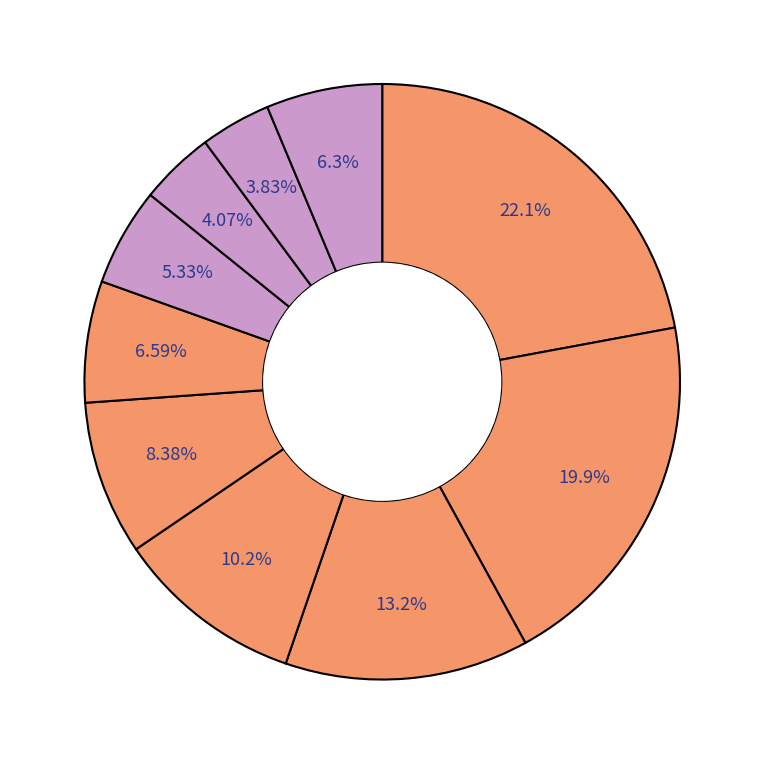

Rank the categories by value from highest to lowest.

pct05, pct15, pct25, pct35, pct45, pct55, pct95, pct65, pct75, pct85